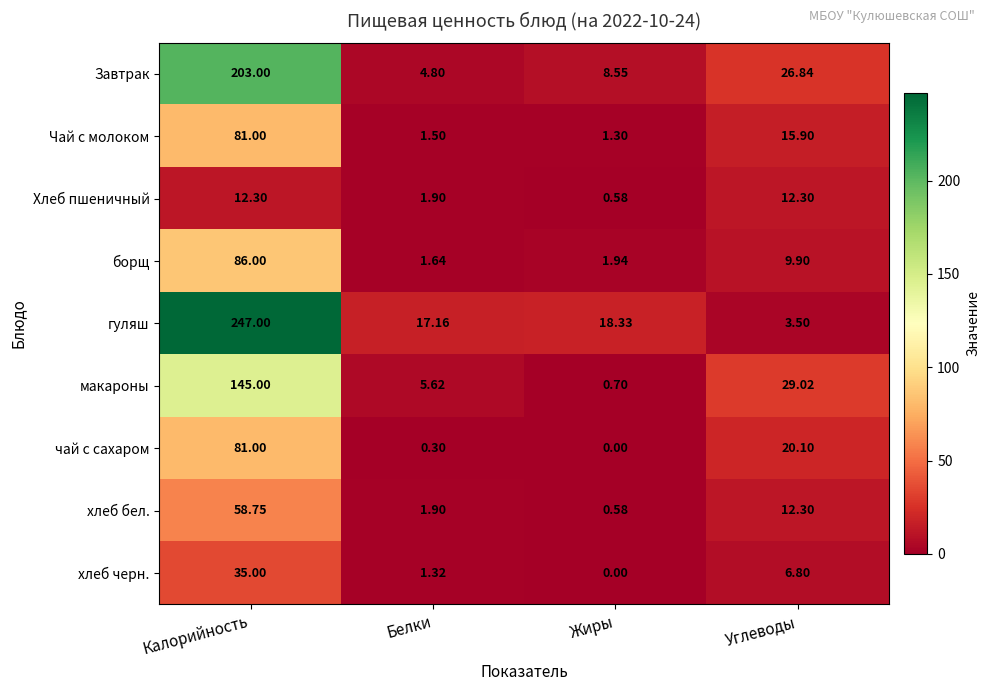

How many series are shown in this chart?

9